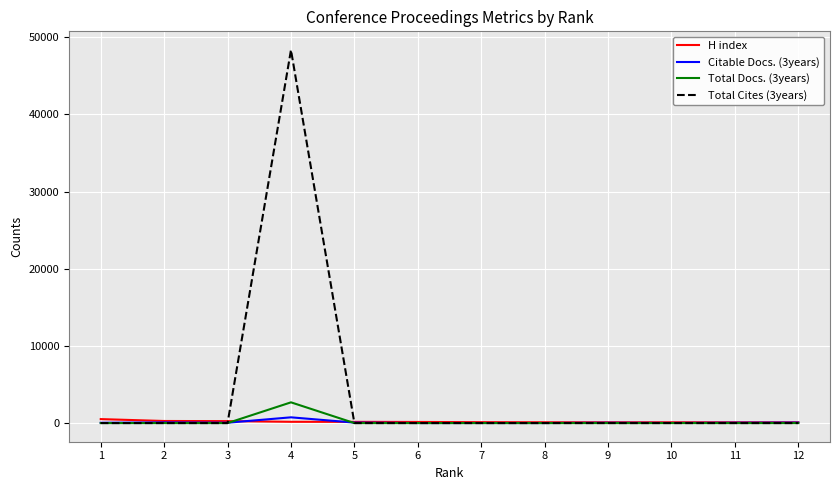

Which series ends up on top after the final intersection of Total Cites (3years) and Citable Docs. (3years)?

Citable Docs. (3years)